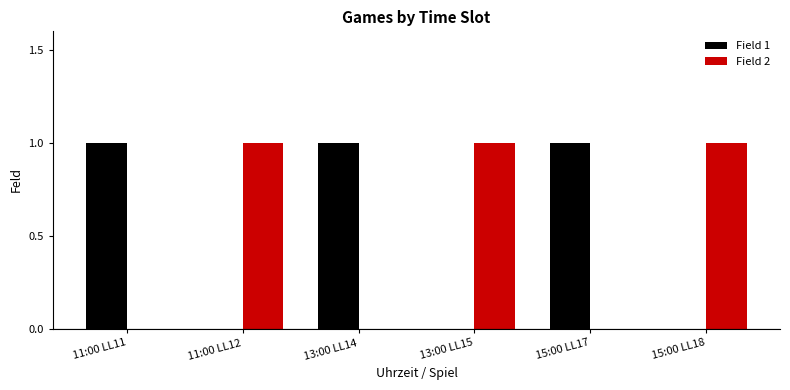

Reading left to right, what are all the values shown in this chart?

Field 1: 11:00 LL11=1	11:00 LL12=0	13:00 LL14=1	13:00 LL15=0	15:00 LL17=1	15:00 LL18=0
Field 2: 11:00 LL11=0	11:00 LL12=1	13:00 LL14=0	13:00 LL15=1	15:00 LL17=0	15:00 LL18=1